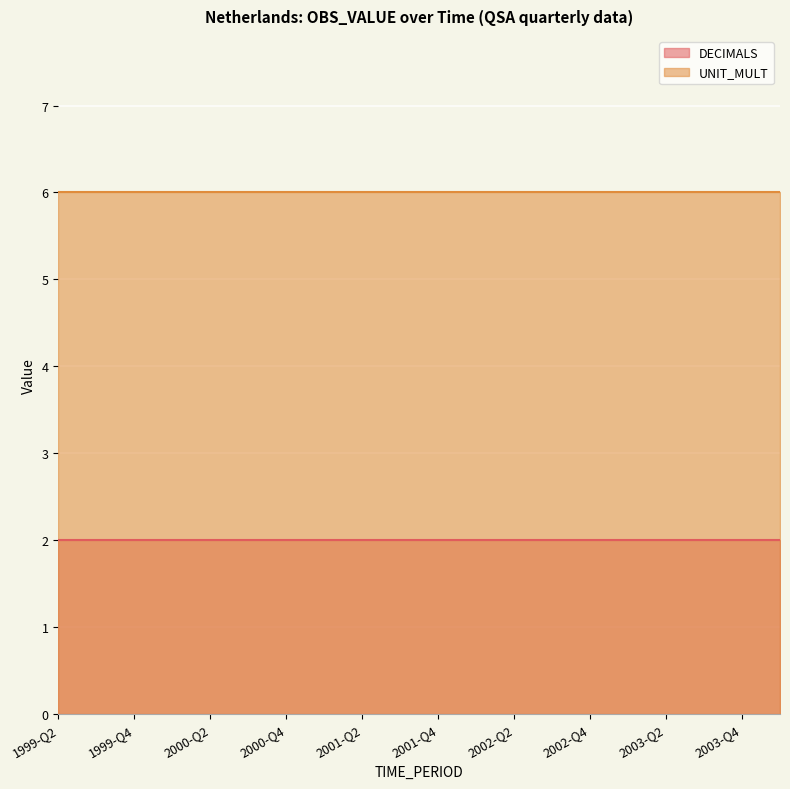

How many categories are shown in the chart?

20